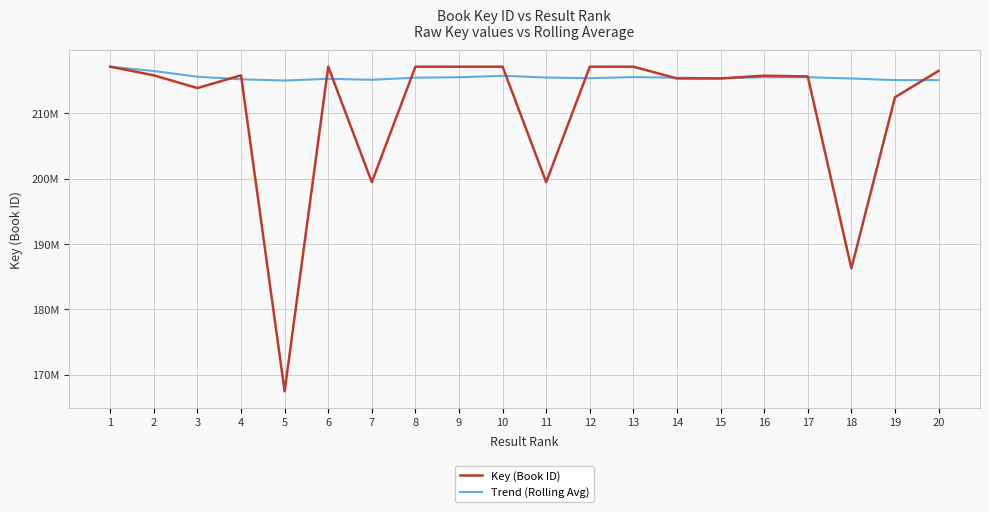

What are all the series names shown in the legend?

Key (Book ID), Trend (Rolling Avg)